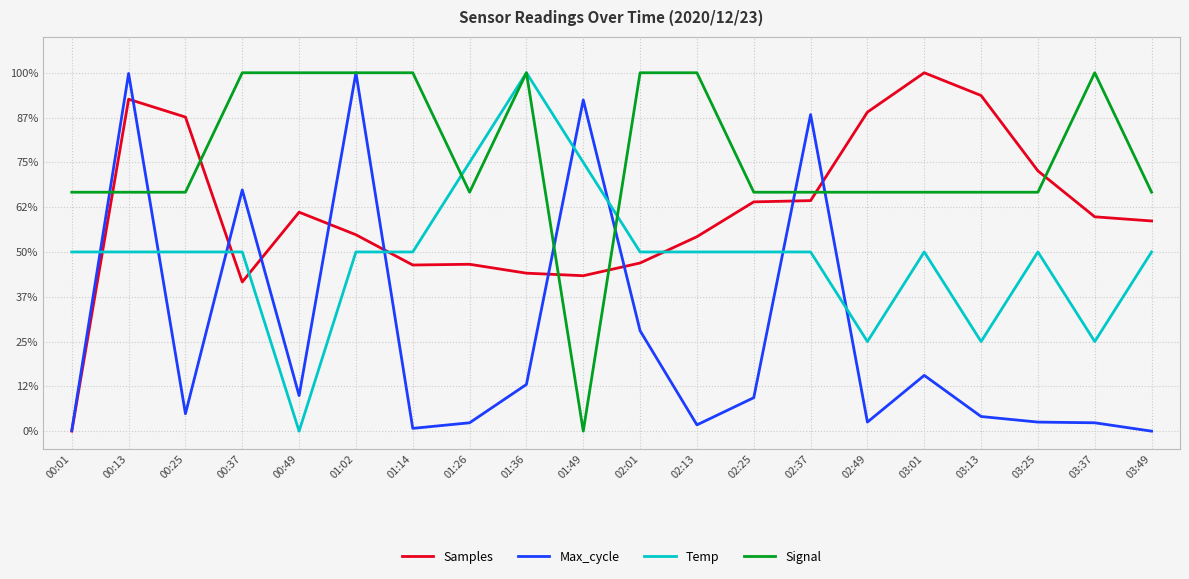

Which series ends up on top after the final intersection of Temp and Max_cycle?

Temp